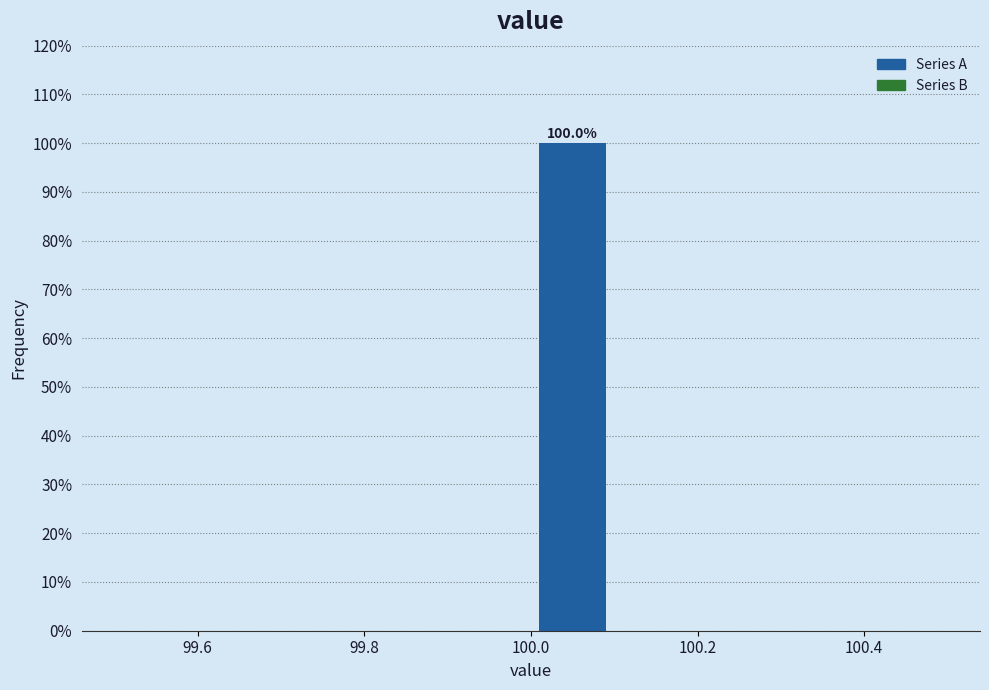

Over which range of the x-axis is the bar tallest?

100.0 to 100.1